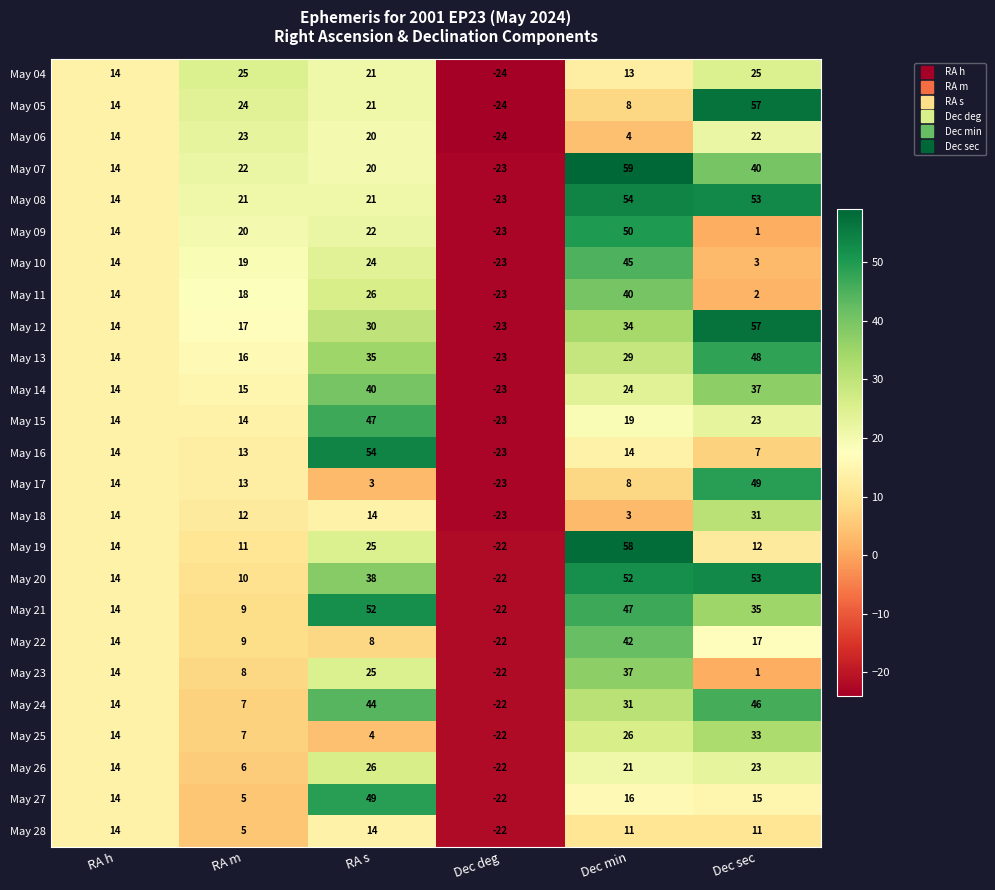

The May 21 series shows 74 at Dec min. True or false?

False